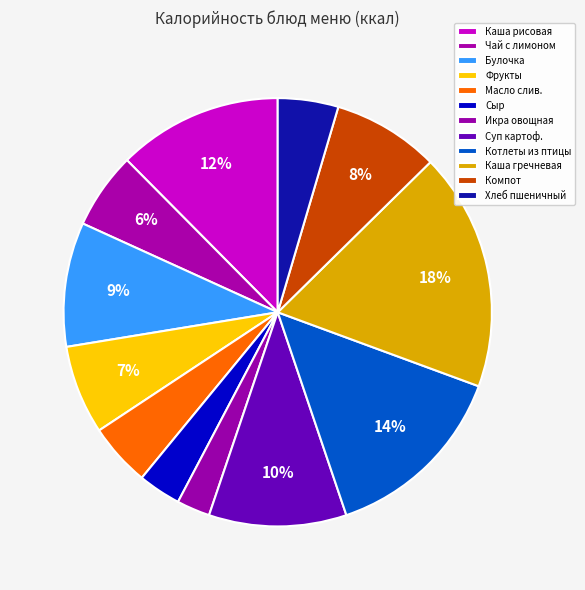

Is there a majority slice in this chart?

No